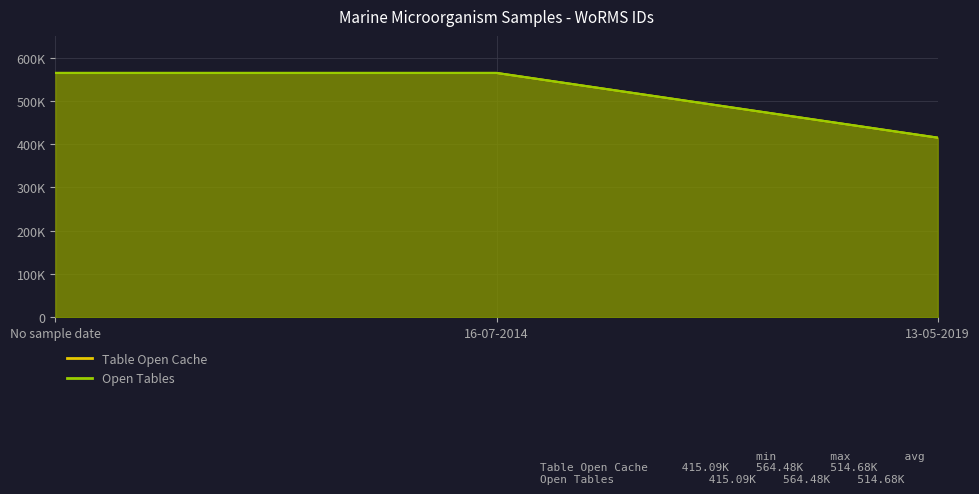

Reading right to left, extract all data points from this chart.

Table Open Cache: 13-05-2019=415091	16-07-2014=564479	No sample date=564479
Open Tables: 13-05-2019=415091	16-07-2014=564479	No sample date=564479